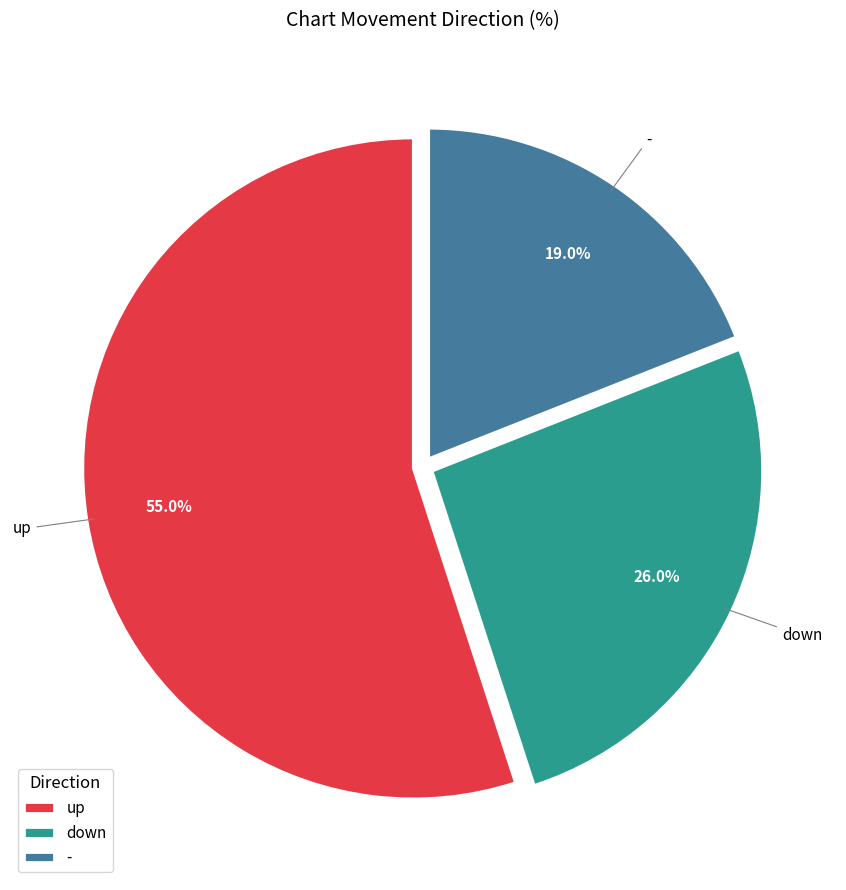

The - slice represents 29% of the pie. True or false?

False